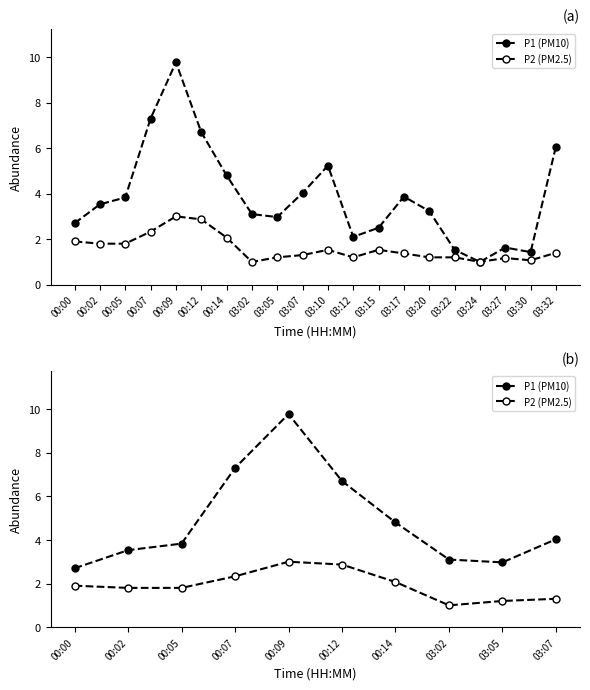

What is the lowest value of the P2 (PM2.5) series?

1.0